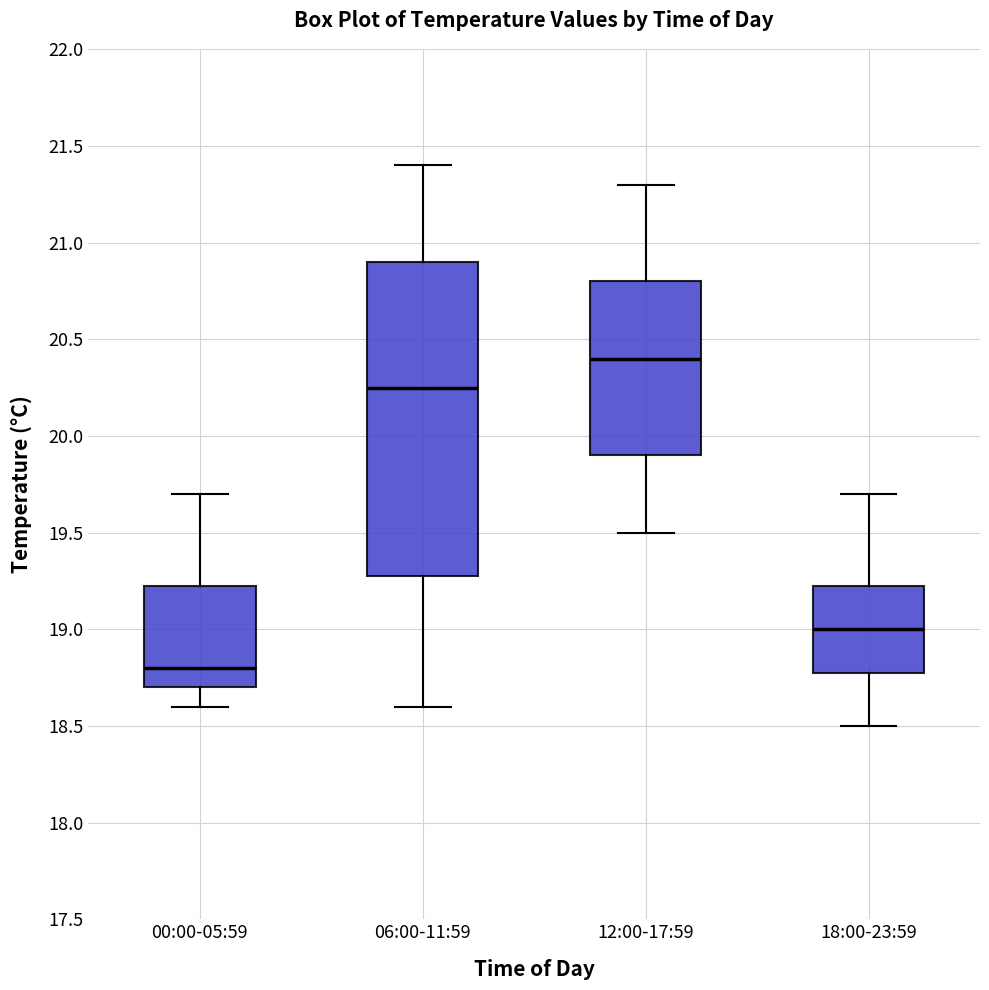

Reading left to right, read every box against the y-axis: the position of its median line, the range the box covers, and the ends of its whiskers. The values are not printed on the chart, so give them approximately, as read against the axis.

00:00-05:59: median 18.80, box 18.70 to 19.25, whiskers 18.60 to 19.70
06:00-11:59: median 20.25, box 19.30 to 20.90, whiskers 18.60 to 21.40
12:00-17:59: median 20.40, box 19.90 to 20.80, whiskers 19.50 to 21.30
18:00-23:59: median 19.00, box 18.80 to 19.25, whiskers 18.50 to 19.70